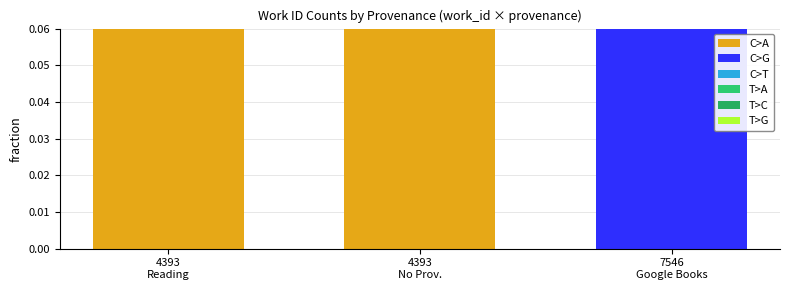

Which series has the largest total across all categories?

C>A